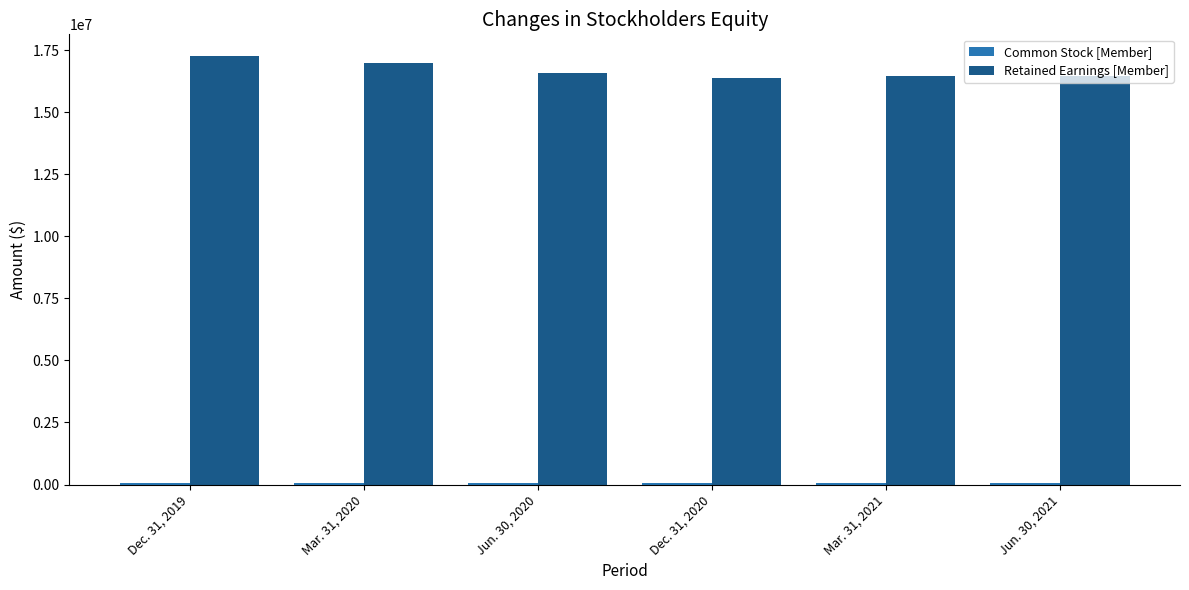

Which series has the largest total across all categories?

Retained Earnings [Member]